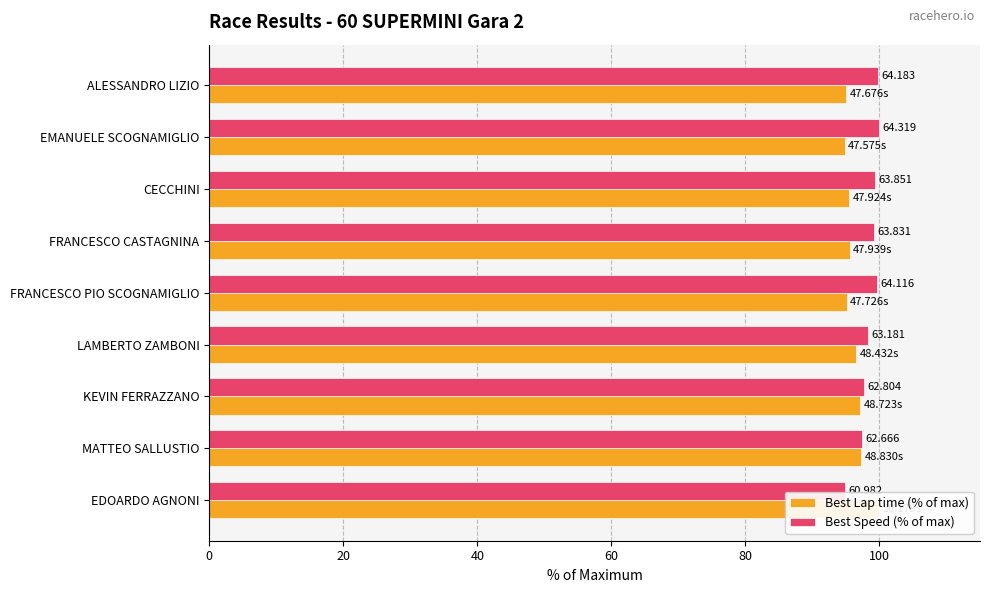

The Best Speed (% of max) series shows 20.6 at EDOARDO AGNONI. True or false?

False